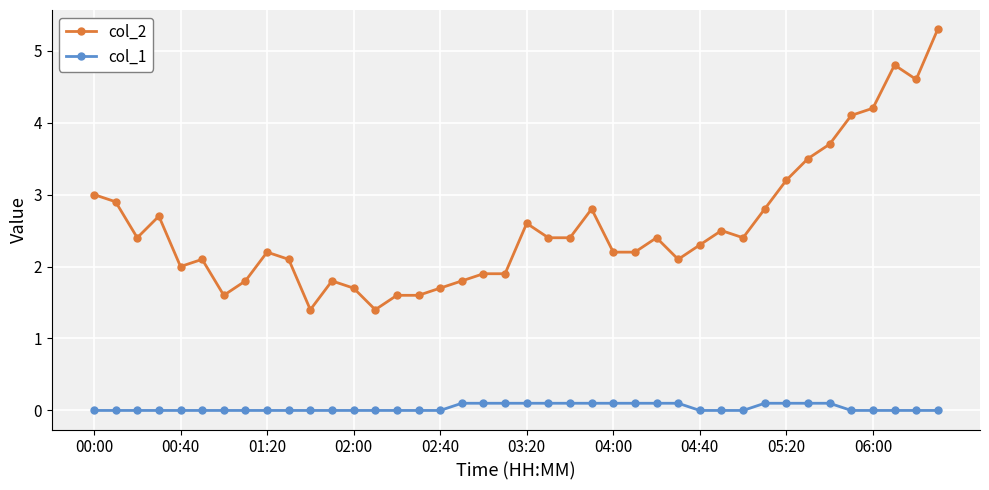

Rank the series by their average value, from lowest to highest.

col_1, col_2